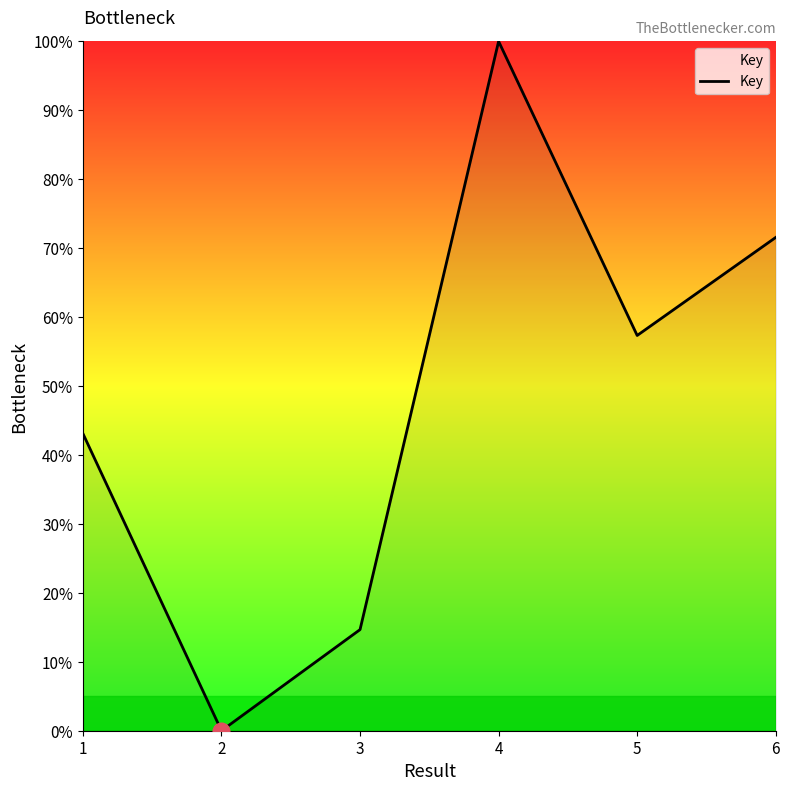

How many interior local valleys (lower than both neighbors) does the data have?

2